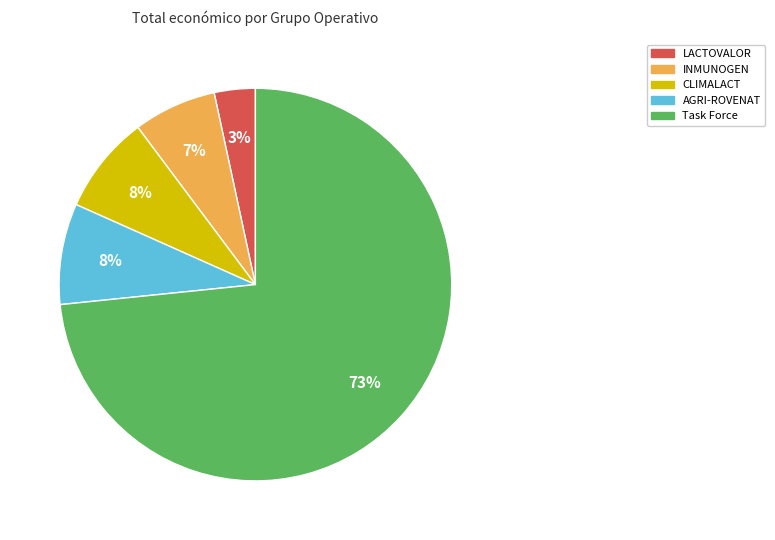

True or false: AGRI-ROVENAT accounts for 8% of the total.

True